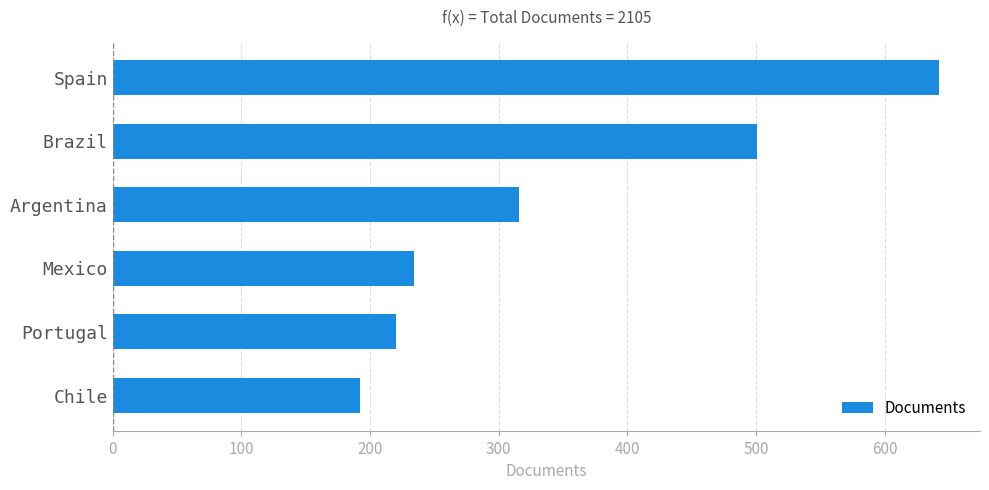

Is it true that the value at Mexico is 74?

False